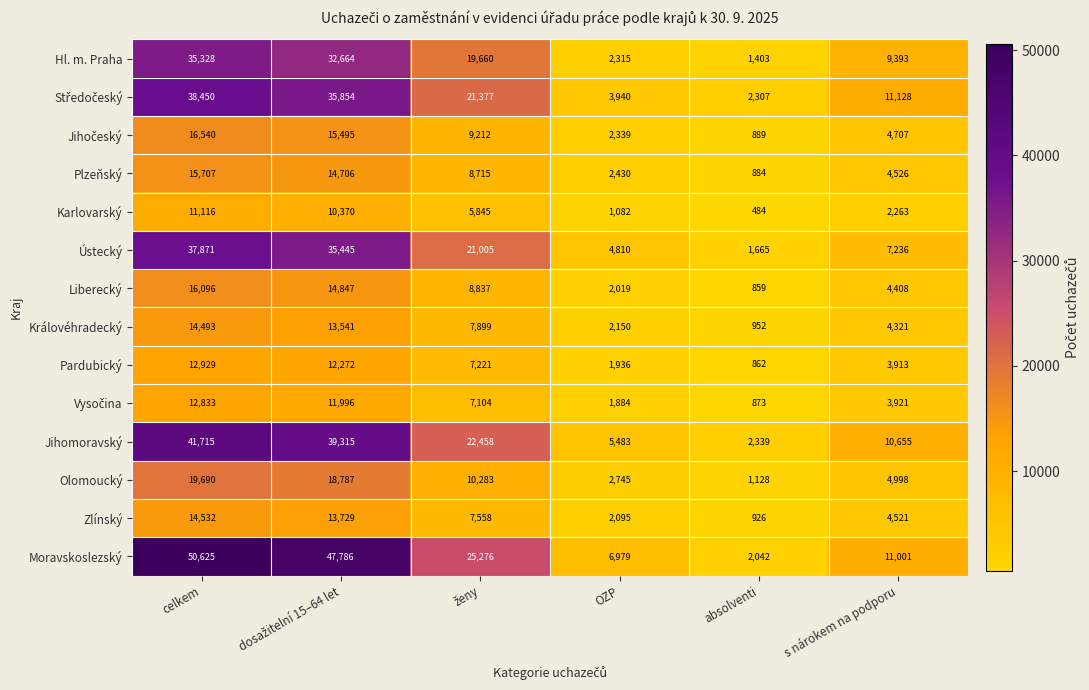

Which series has the largest range (max minus min)?

Moravskoslezský